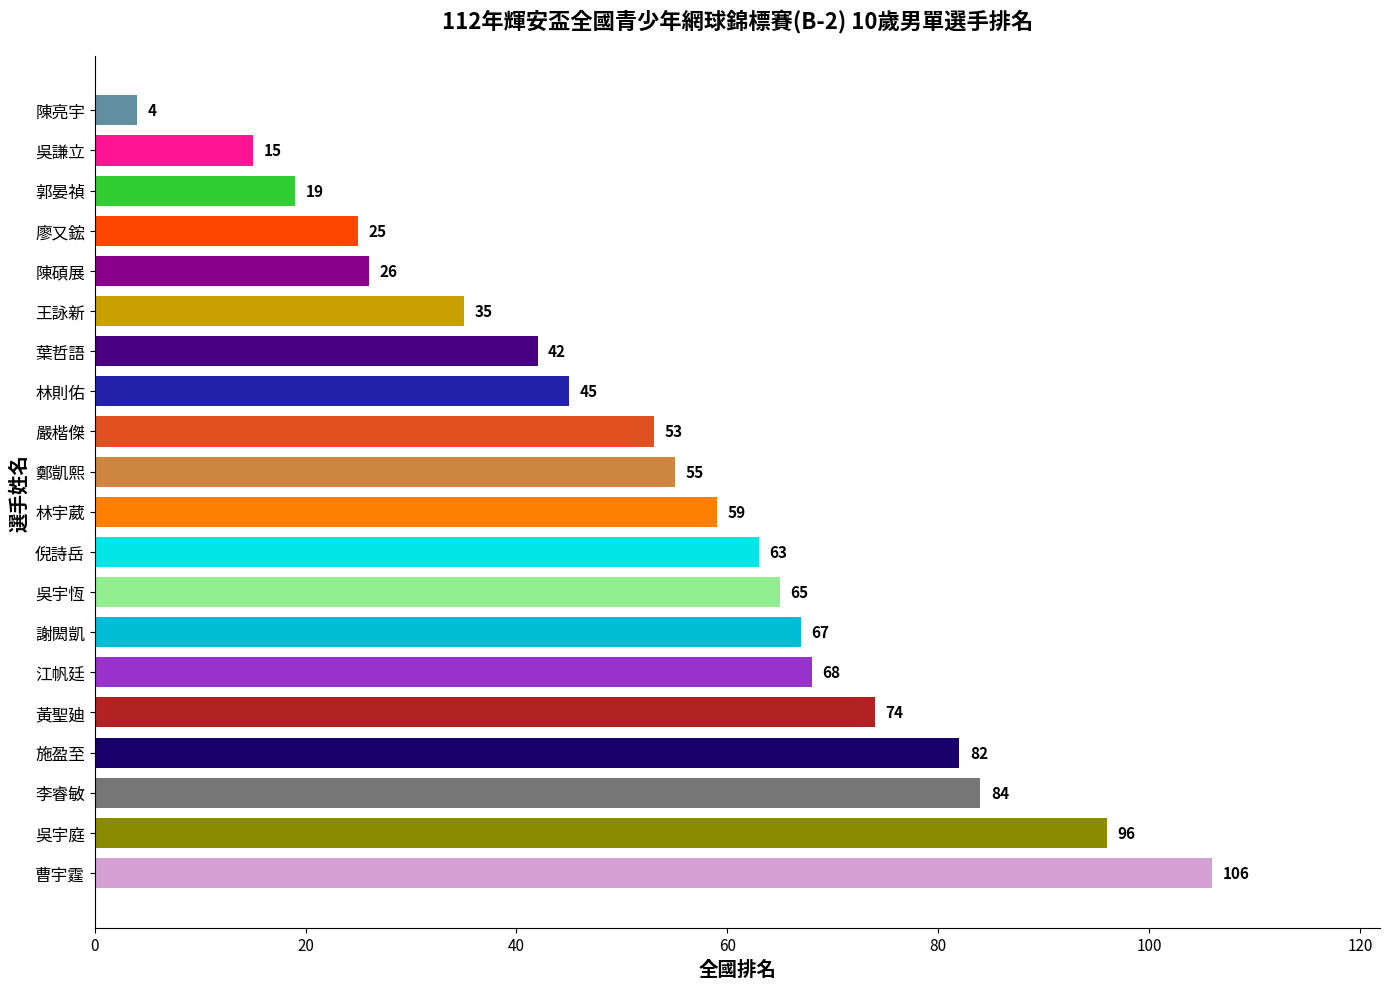

Read the value at 鄭凱熙, to the nearest 5.

55